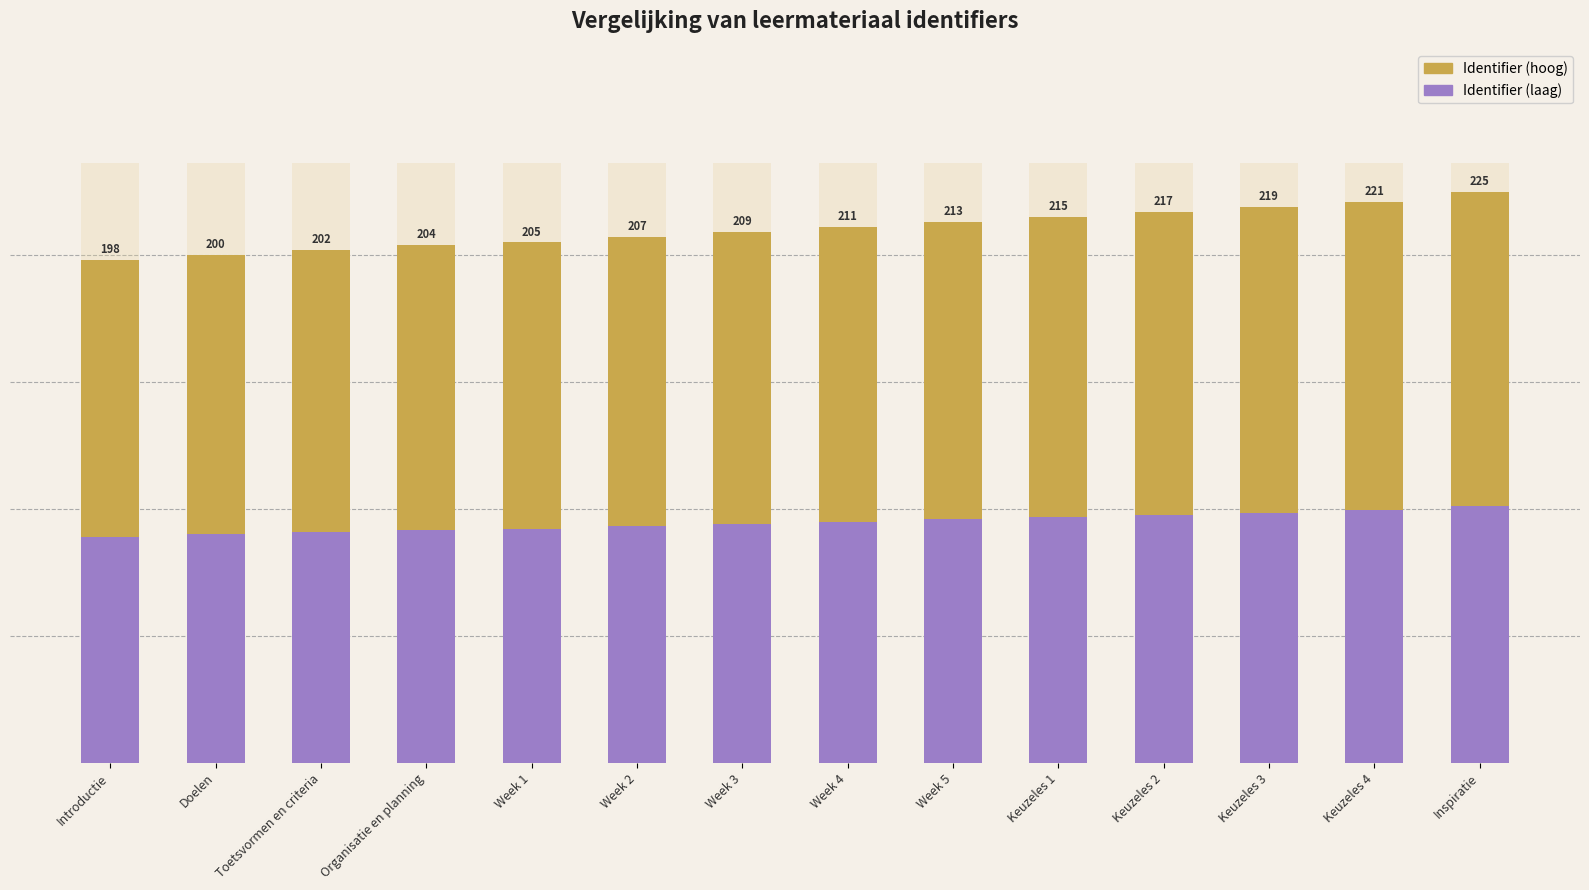

Is the value of Identifier (laag) at Toetsvormen en criteria greater than the value of Identifier (hoog) at Keuzeles 1?

No